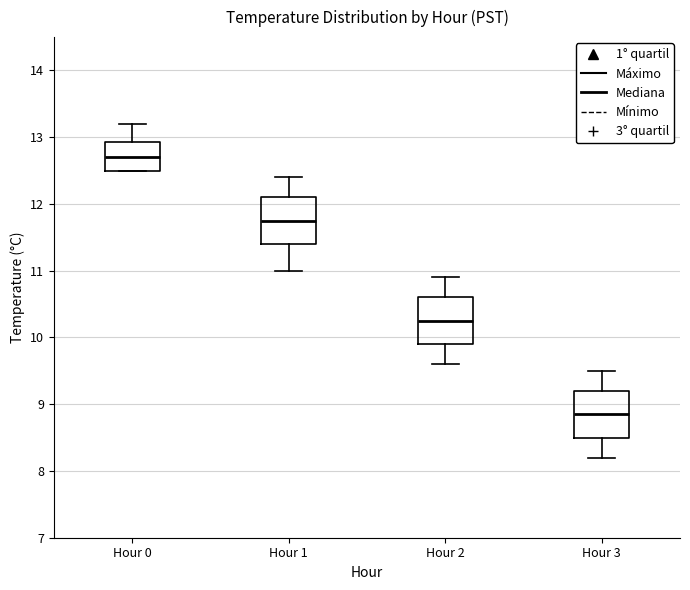

Reading left to right, transcribe this box plot: for each box, give where its median line is, the range the box spans, and where its two whiskers end, as read against the y-axis. The values are not printed on the chart, so give them approximately, as read against the axis.

Hour 0: median 12.7, box 12.5 to 12.9, whiskers 12.5 to 13.2
Hour 1: median 11.8, box 11.4 to 12.1, whiskers 11.0 to 12.4
Hour 2: median 10.3, box 9.9 to 10.6, whiskers 9.6 to 10.9
Hour 3: median 8.9, box 8.5 to 9.2, whiskers 8.2 to 9.5